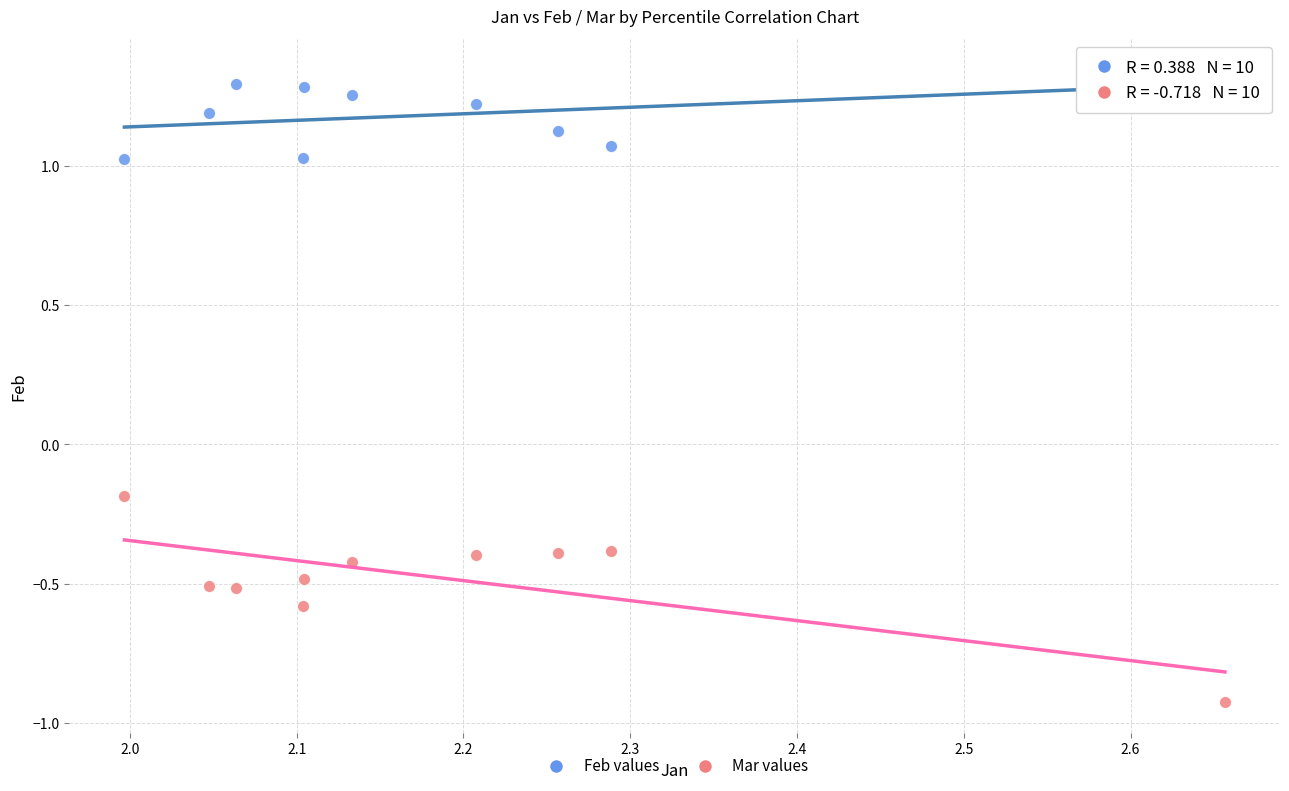

Across all data points, what is the range of X values (max minus min)?

0.7